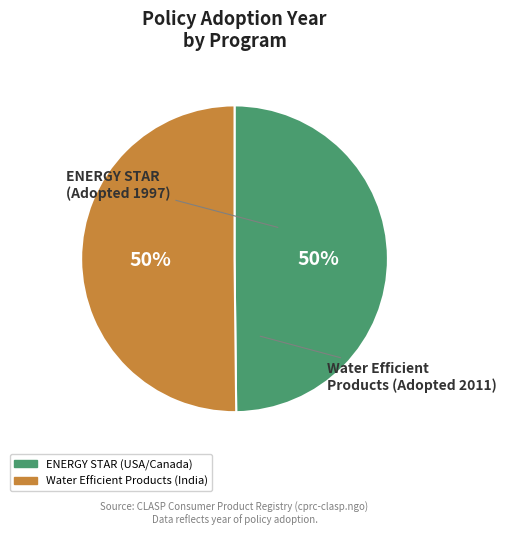

To the nearest percent, what is the average slice percentage?

50%